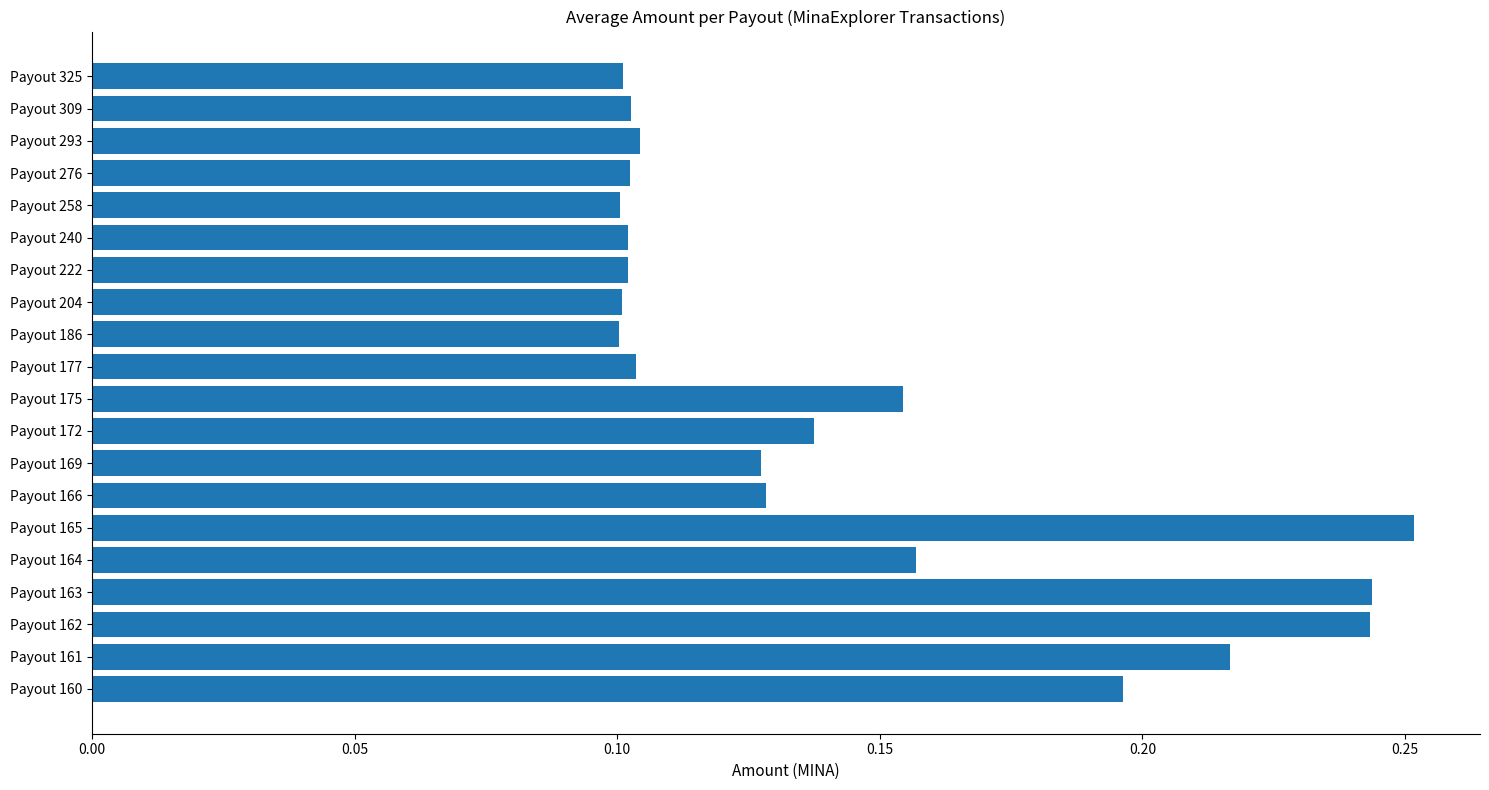

How many data points does each series have?

20